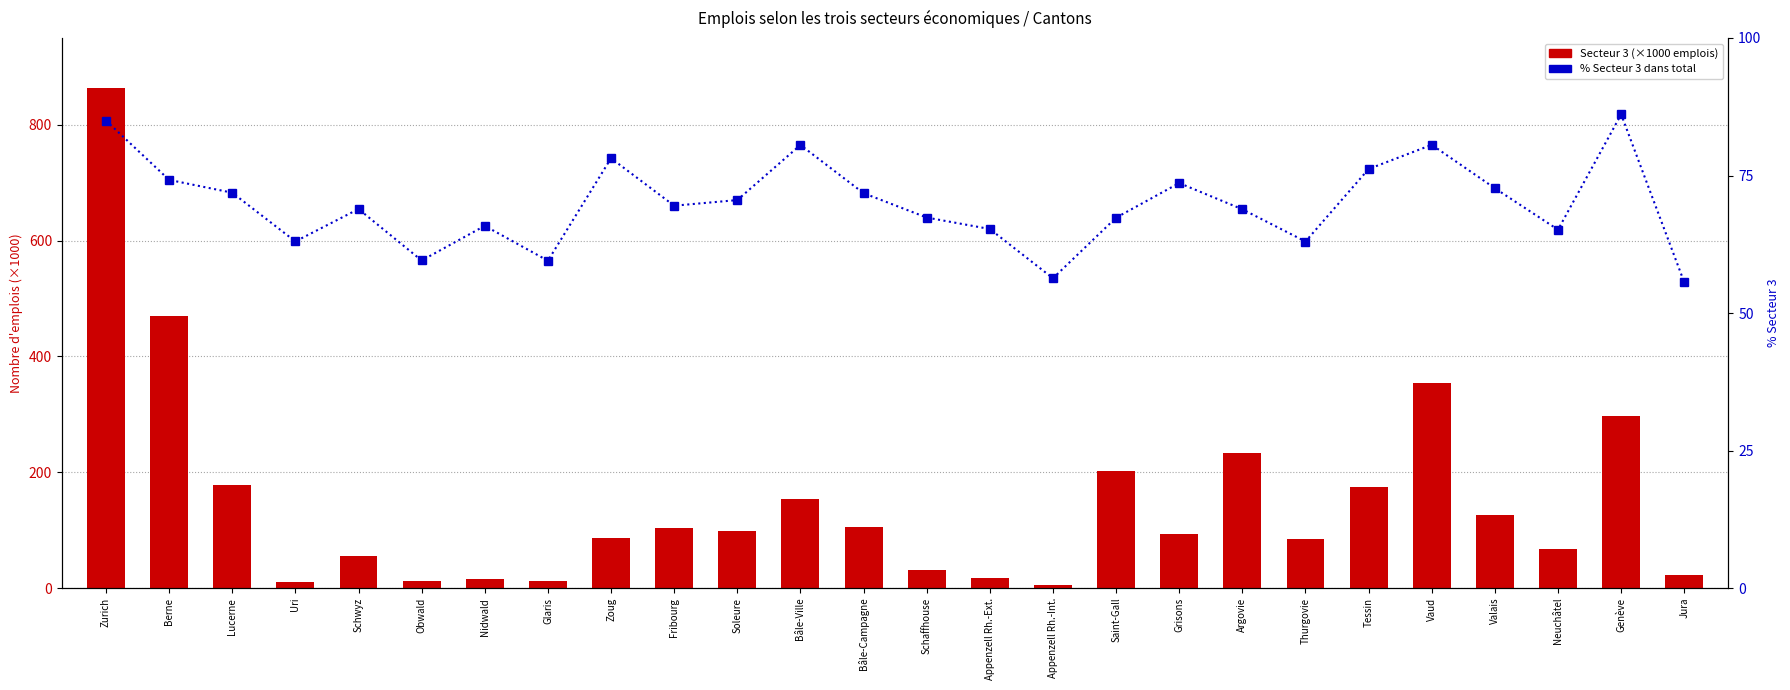

At which label does % Secteur 3 first exceed 69?

Zurich